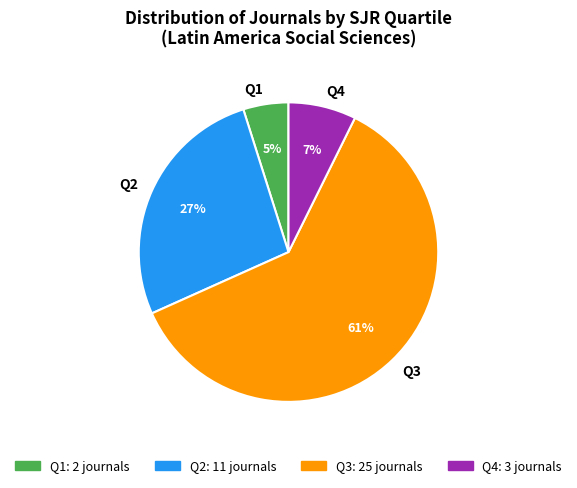

How many slices are in this pie chart?

4